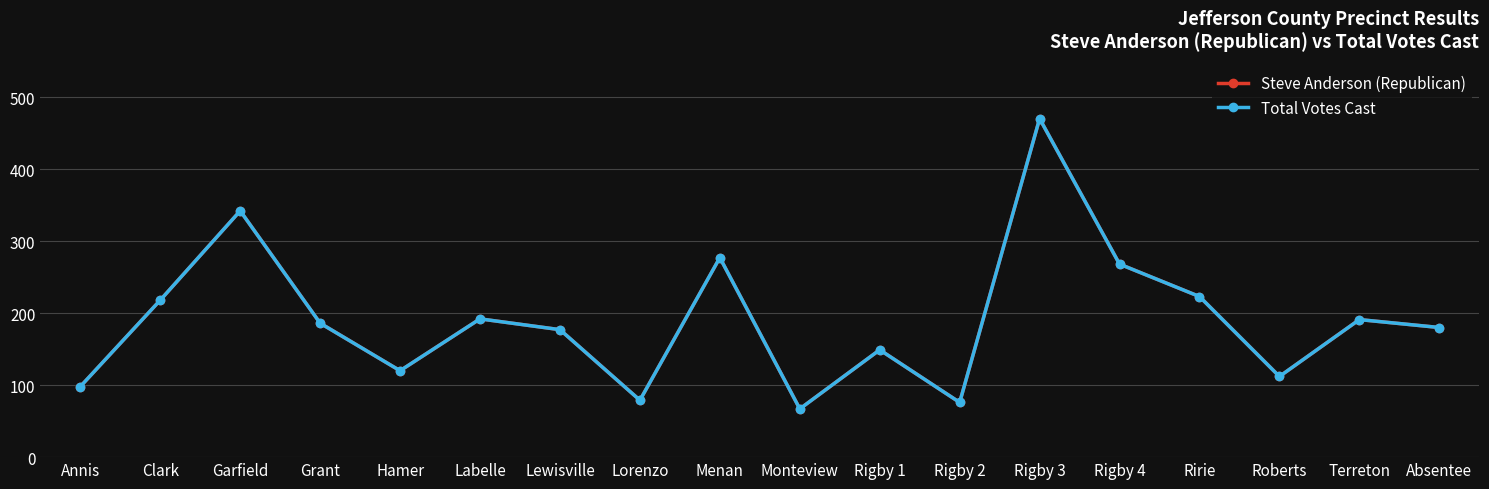

At Rigby 2, list the series in order from smallest to largest.

Steve Anderson (Republican), Total Votes Cast